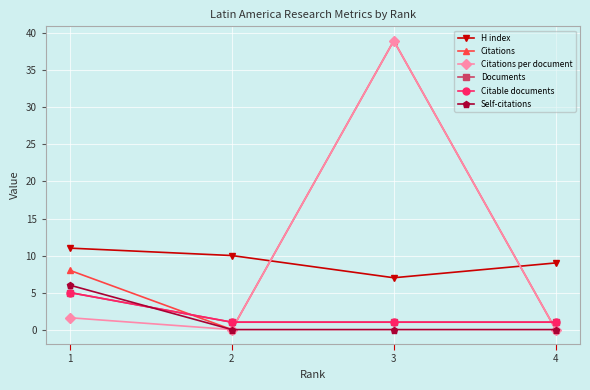

Reading left to right, transcribe all the data shown in this chart.

H index: 1=11.0	2=10.0	3=7.0	4=9.0
Citations: 1=8.0	2=0.0	3=39.0	4=0.0
Citations per document: 1=1.6	2=0.0	3=39.0	4=0.0
Documents: 1=5.0	2=1.0	3=1.0	4=1.0
Citable documents: 1=5.0	2=1.0	3=1.0	4=1.0
Self-citations: 1=6.0	2=0.0	3=0.0	4=0.0